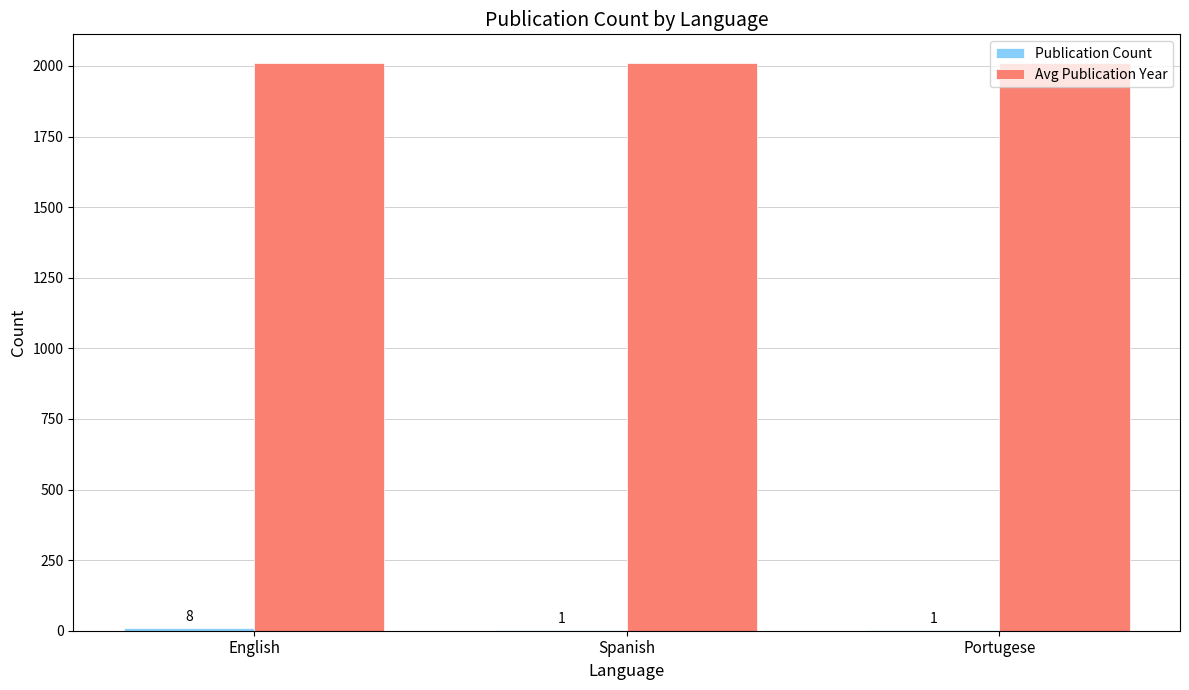

Which series has the largest total across all categories?

Avg Publication Year